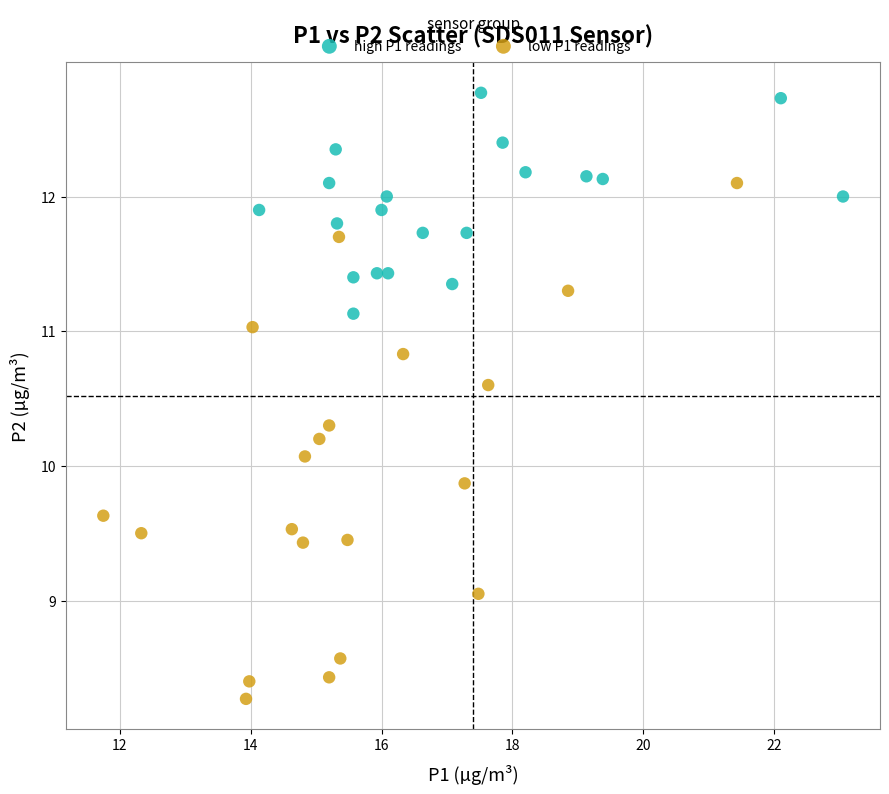

Which series reaches the minimum Y coordinate?

low P1 readings